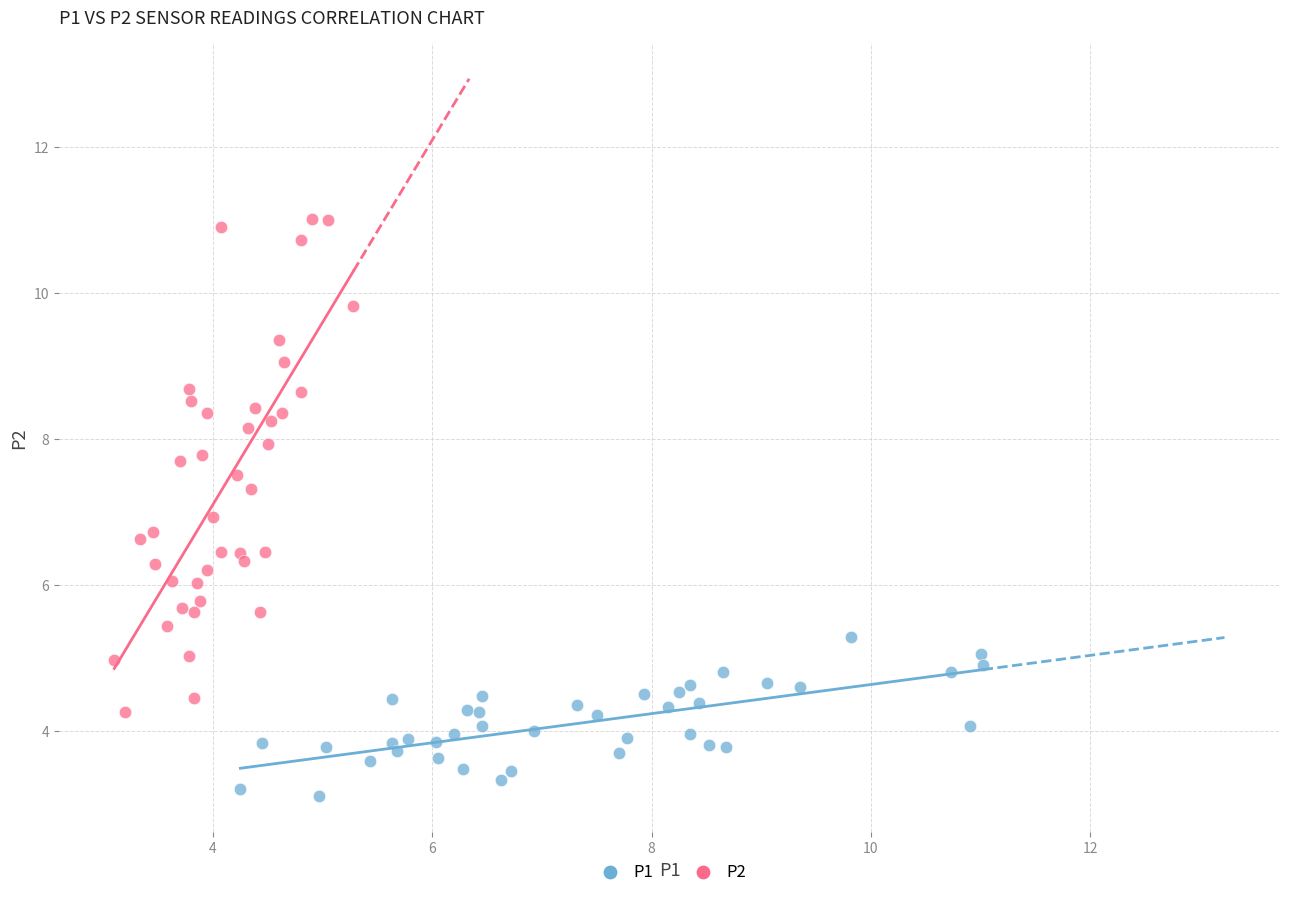

Which series reaches the minimum Y coordinate?

P1